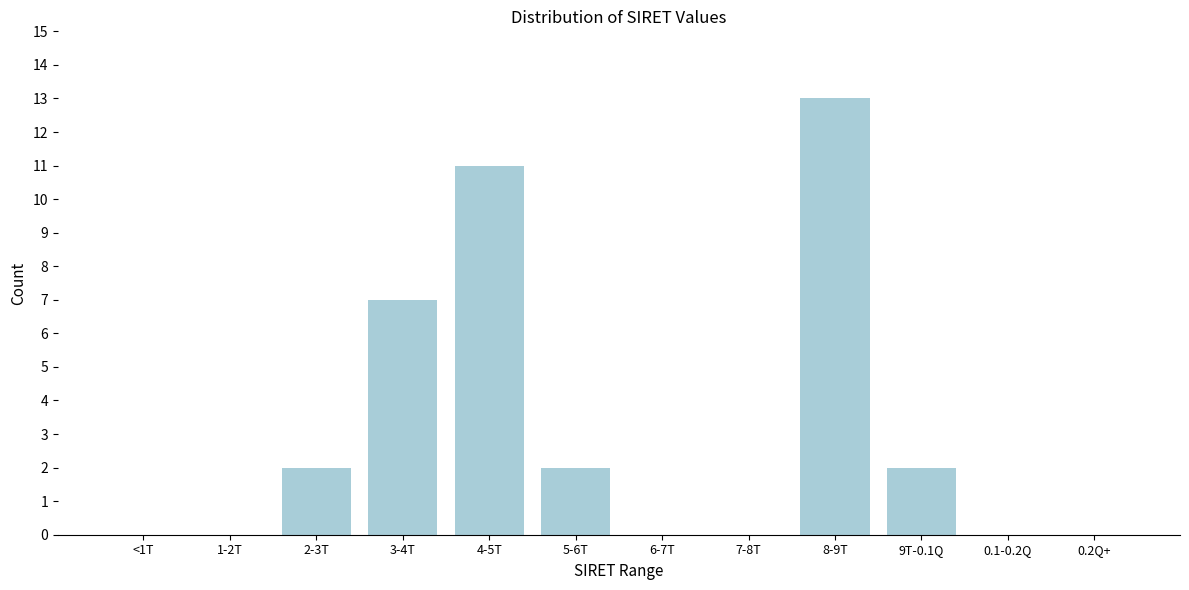

Reading right to left, transcribe all the data shown in this chart.

0.2Q+=0	0.1-0.2Q=0	9T-0.1Q=2	8-9T=13	7-8T=0	6-7T=0	5-6T=2	4-5T=11	3-4T=7	2-3T=2	1-2T=0	<1T=0